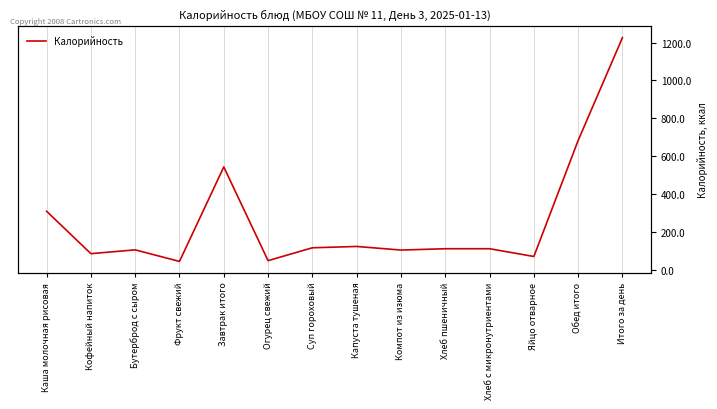

Reading left to right, extract all data points from this chart.

309	85	105	44	543	48	116	123	104	111	111	70	683	1226